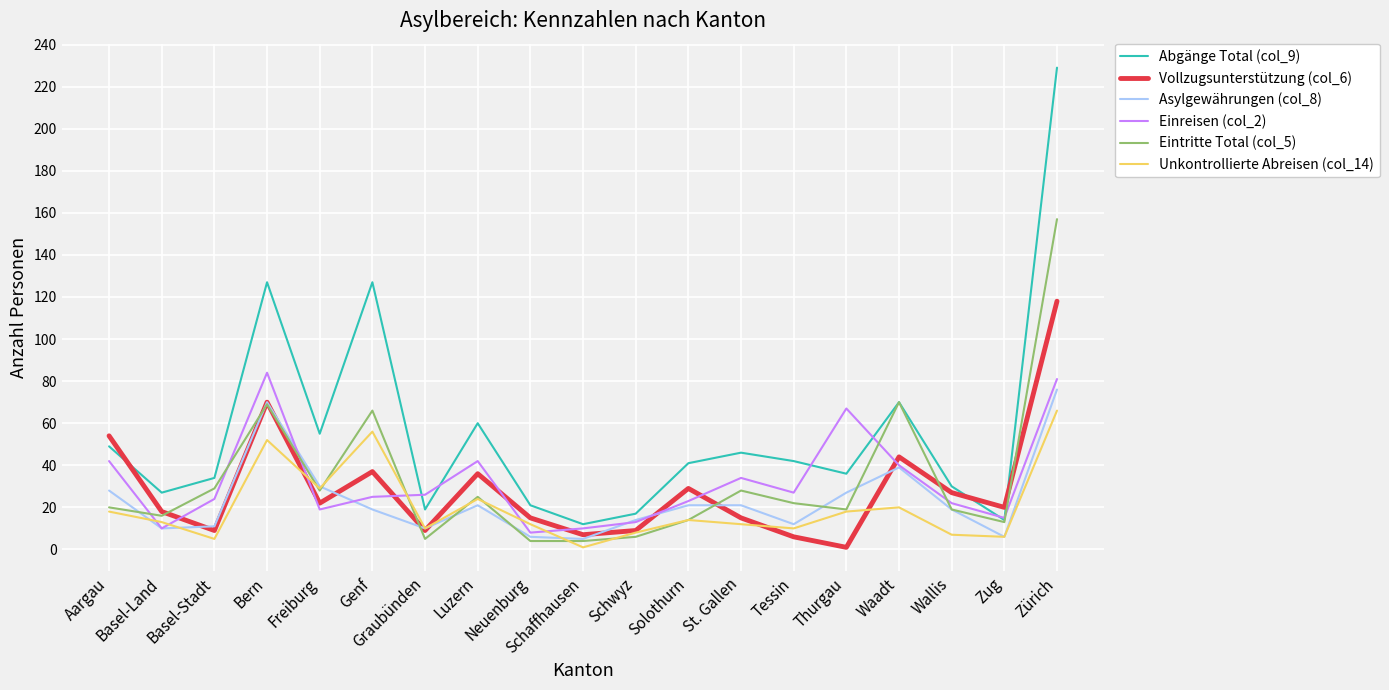

True or false: Asylgewährungen (col_8) and Abgänge Total (col_9) intersect in this chart.

False